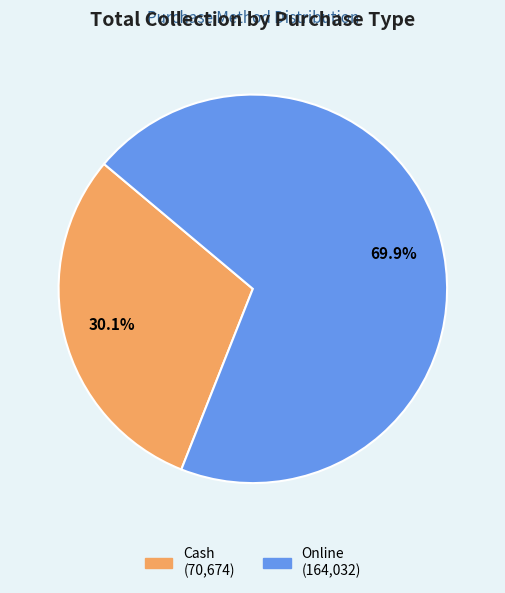

To the nearest percent, what is the combined percentage of Cash and Online?

100%